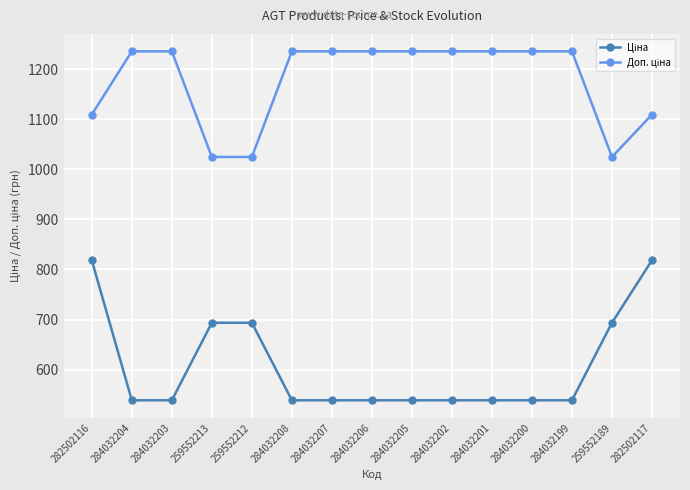

What is the greatest value displayed?

1235.4